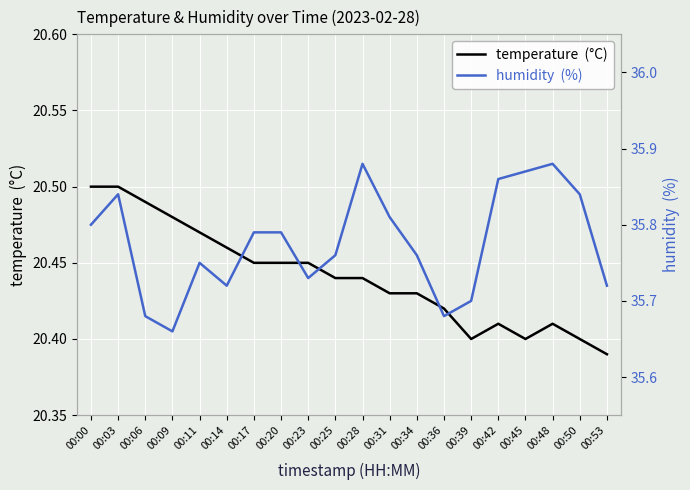

Read the temperature  (°C) value at 00:50.

20.4